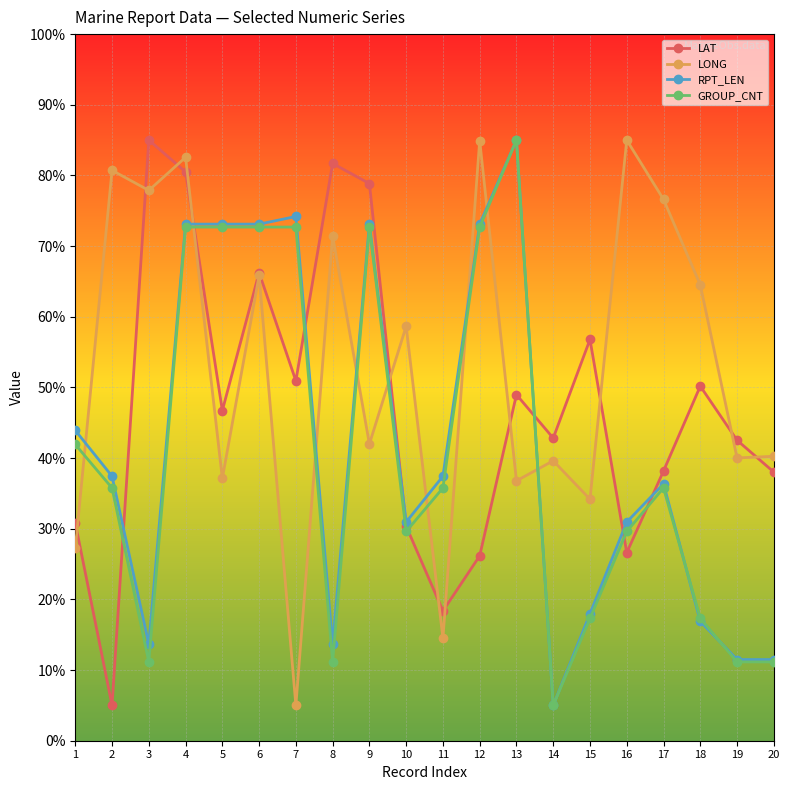

What are all the series names shown in the legend?

LAT, LONG, RPT_LEN, GROUP_CNT